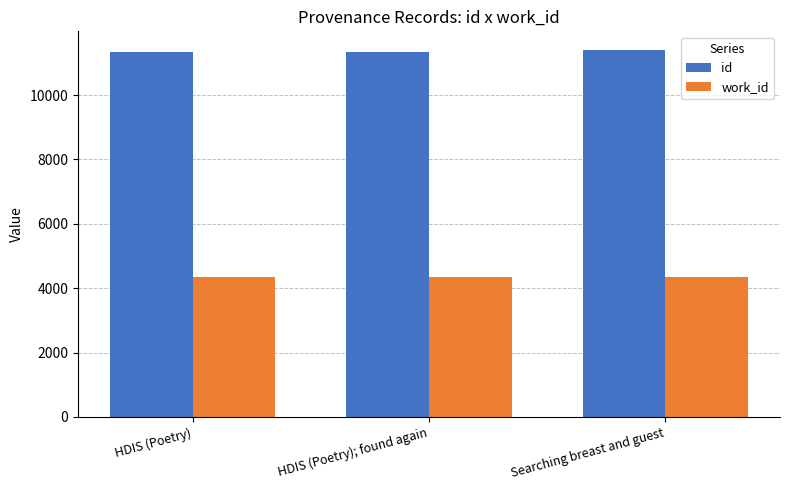

What is the minimum value for id?

11341